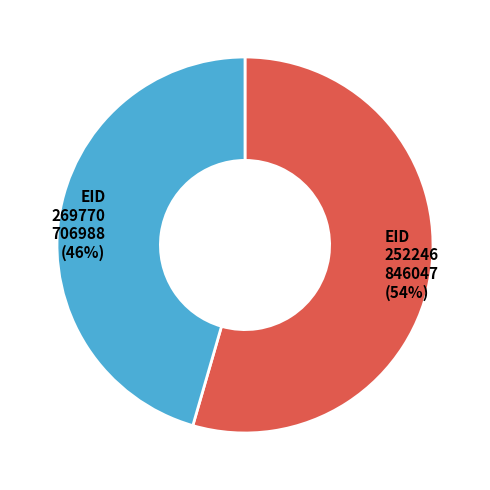

Is the sum of 252246 and 269770 greater than half?

Yes